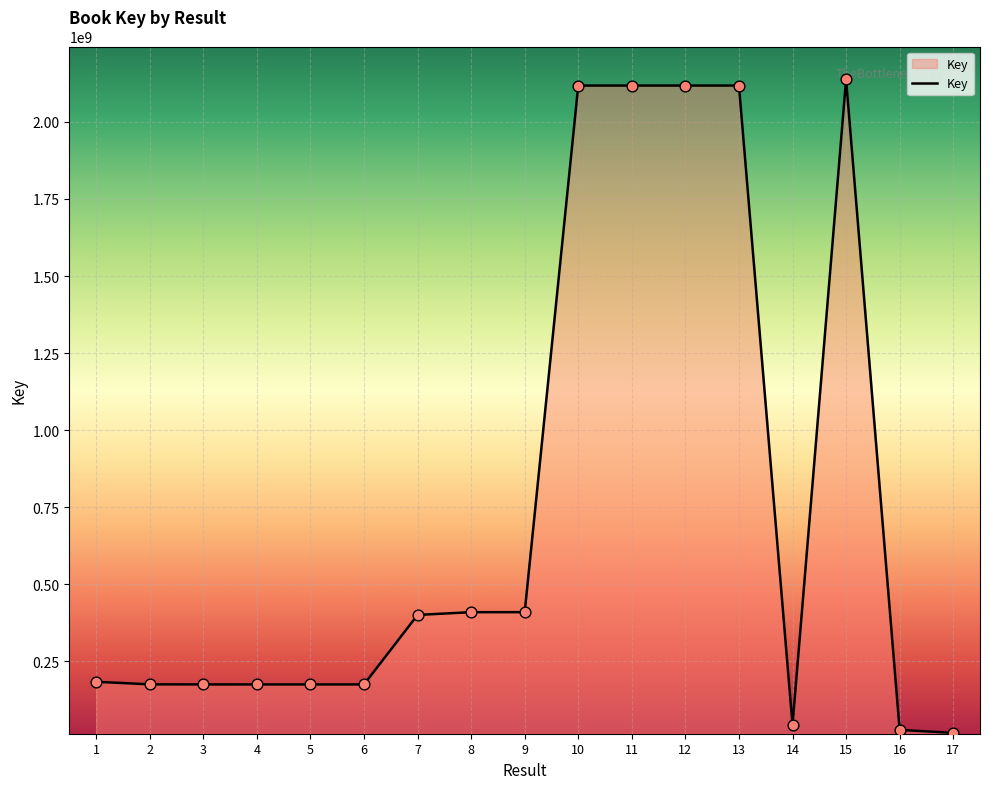

What is the change in value from 8 to 17?

-391556196